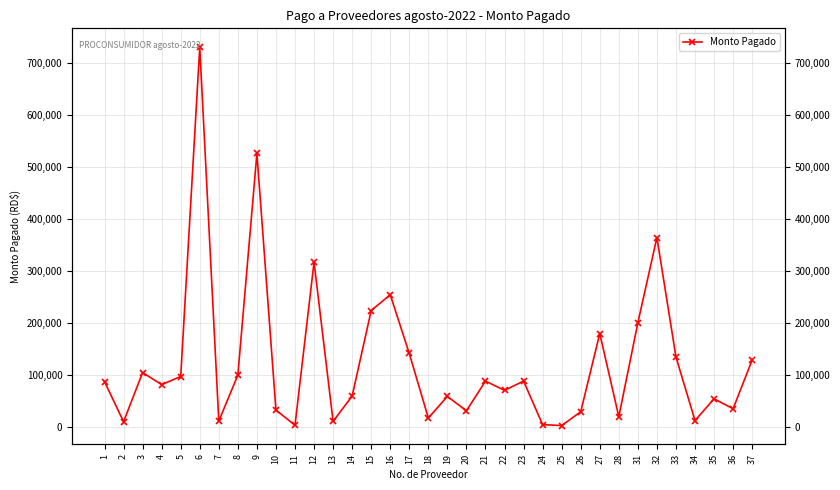

What is the minimum value shown in the chart?

3024.0